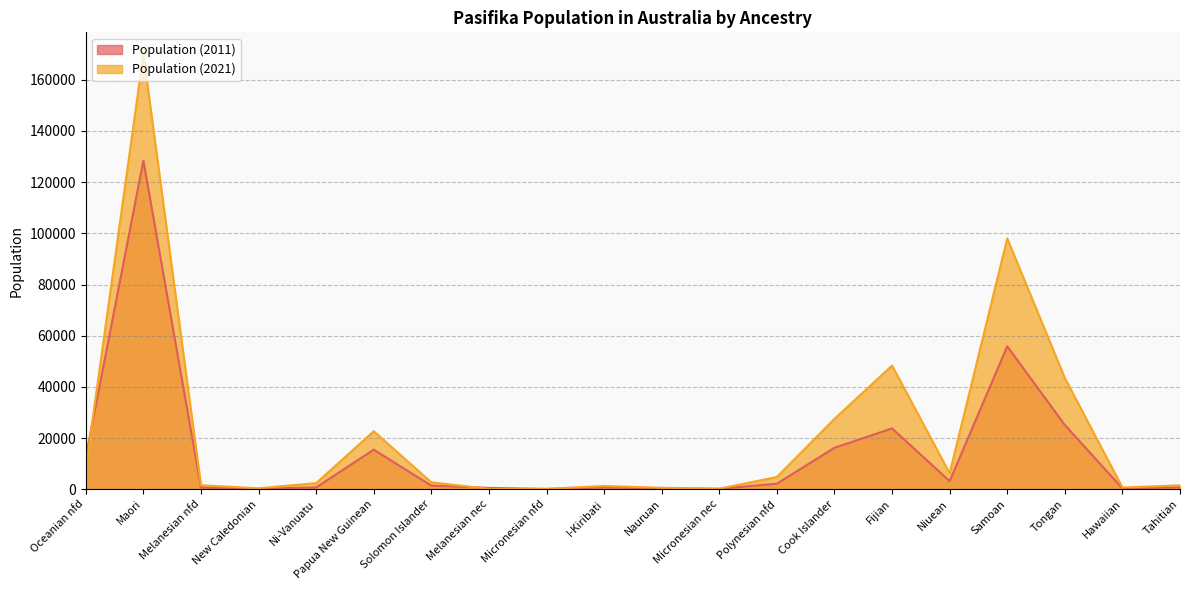

Read the Population (2021) value at Fijian, to the nearest 10.

48350